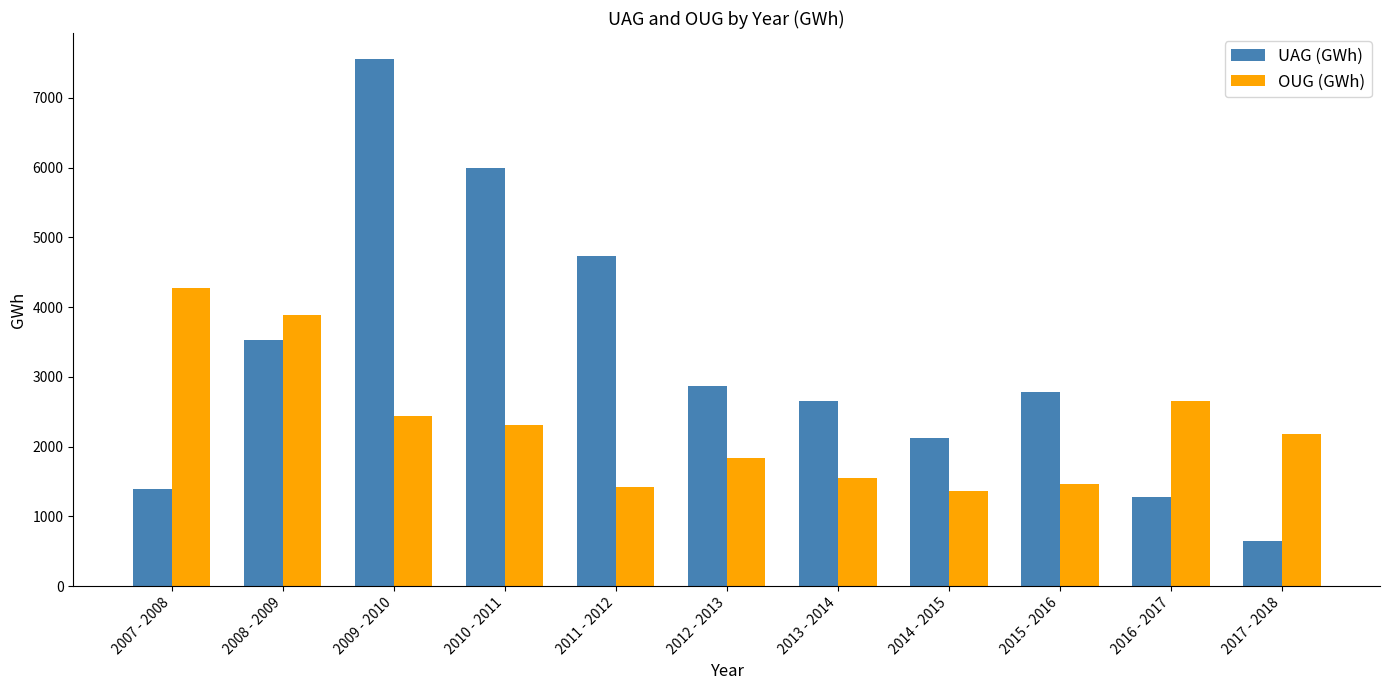

True or false: UAG (GWh) has a value of 4126.0 at 2010 - 2011.

False